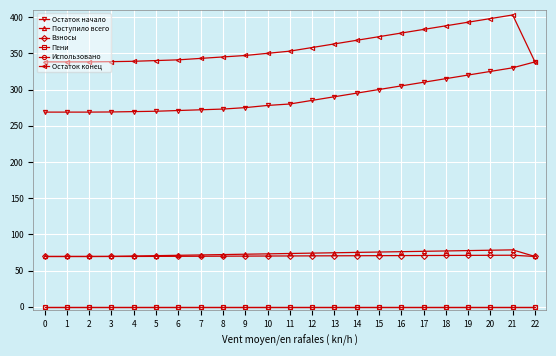

At how many categories does at least one series exceed 331?

23